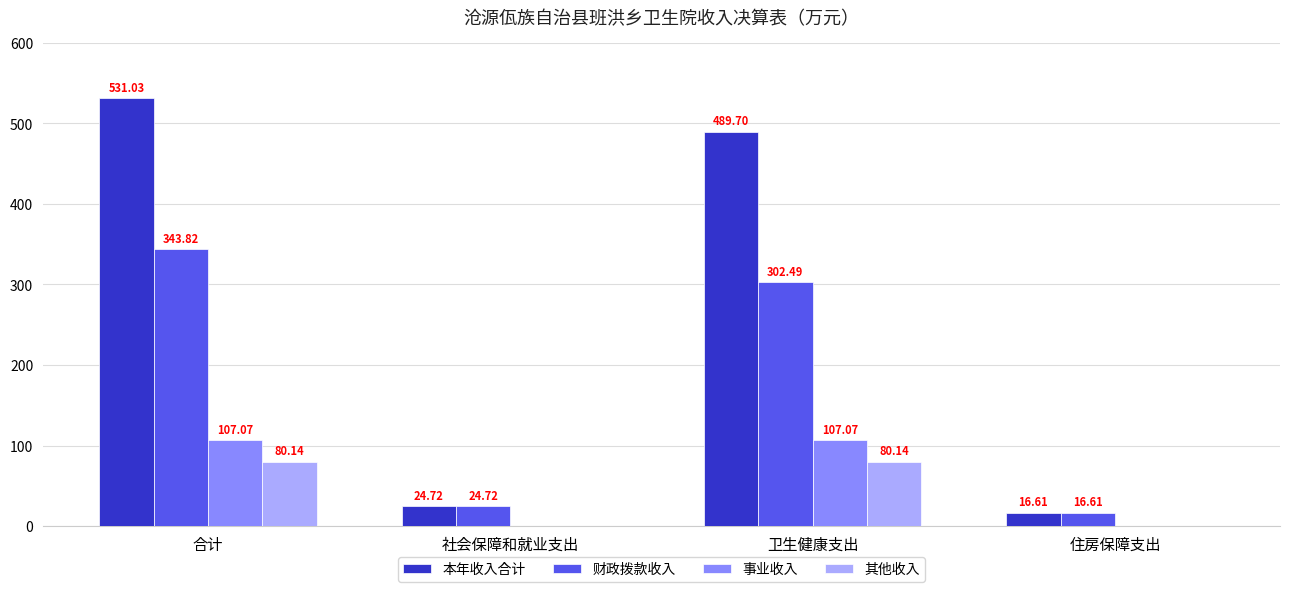

How many groups of bars are there?

4